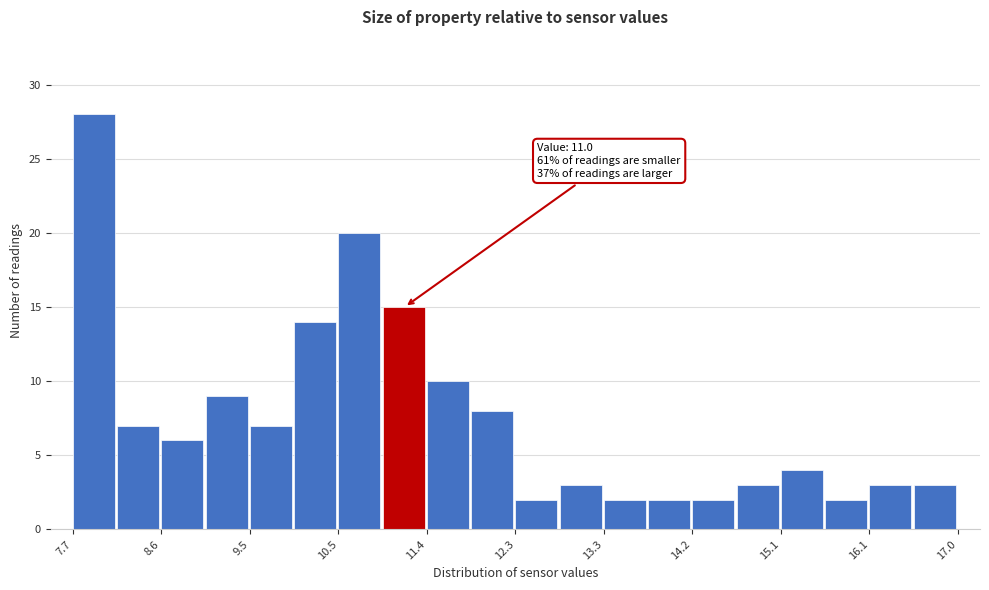

Which range on the x-axis has the tallest bar?

7.7 to 8.1